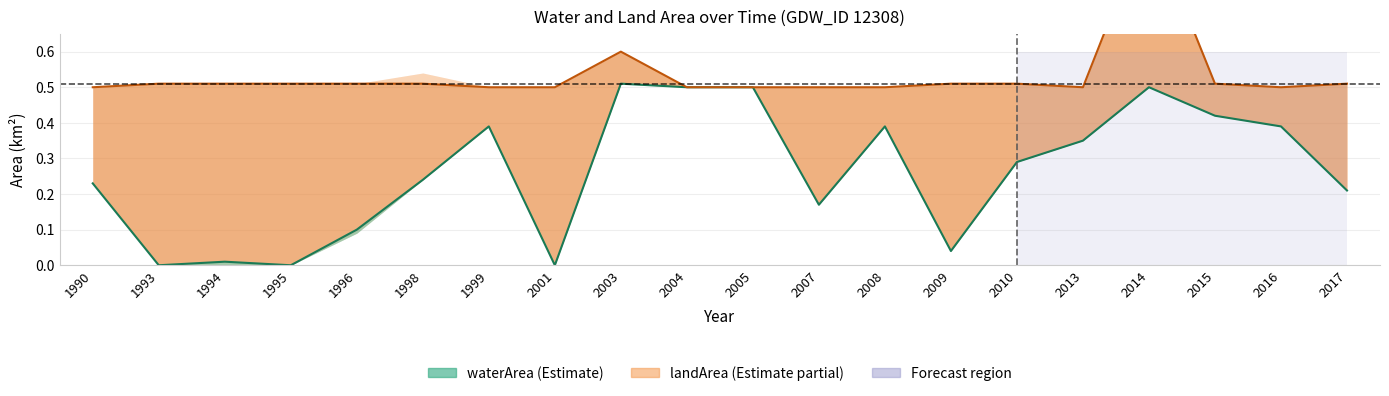

True or false: waterArea and waterArea + landArea cross at least once.

False